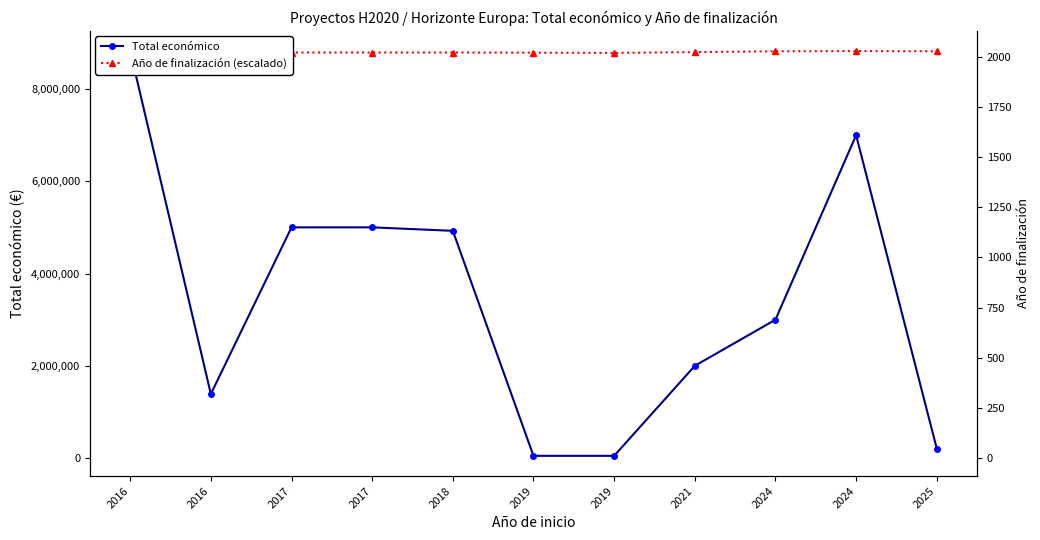

What is the smallest value displayed?

50000.0